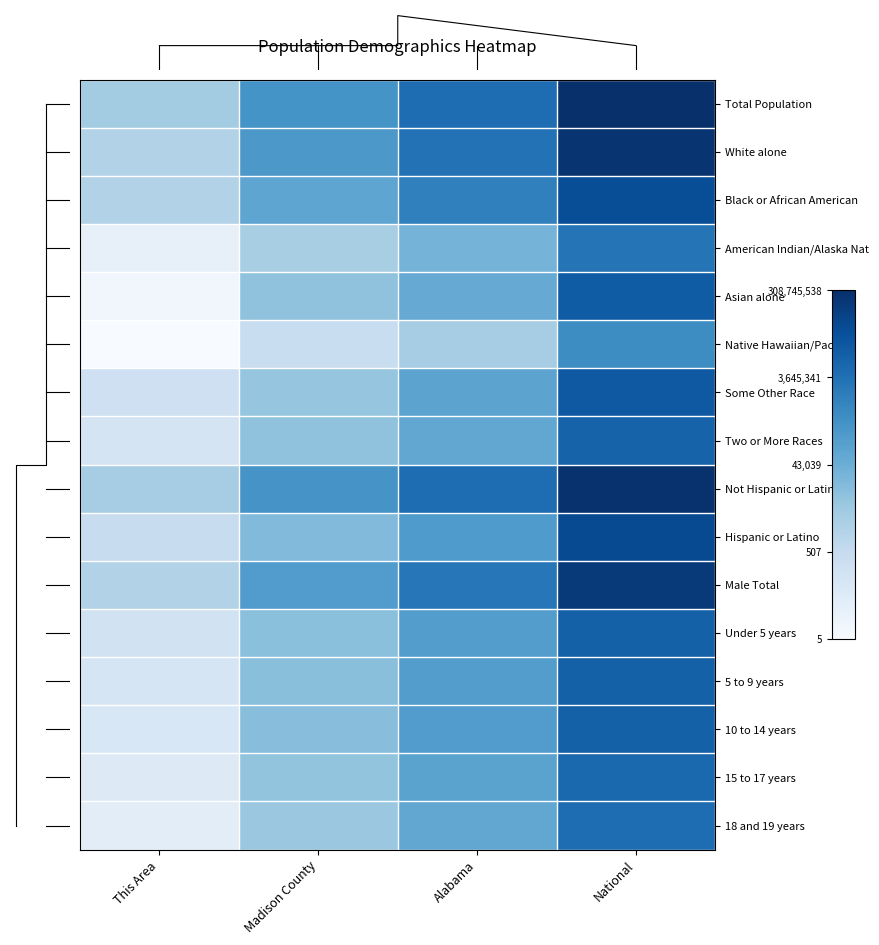

Which category has the highest value in the 10 to 14 years series?

National